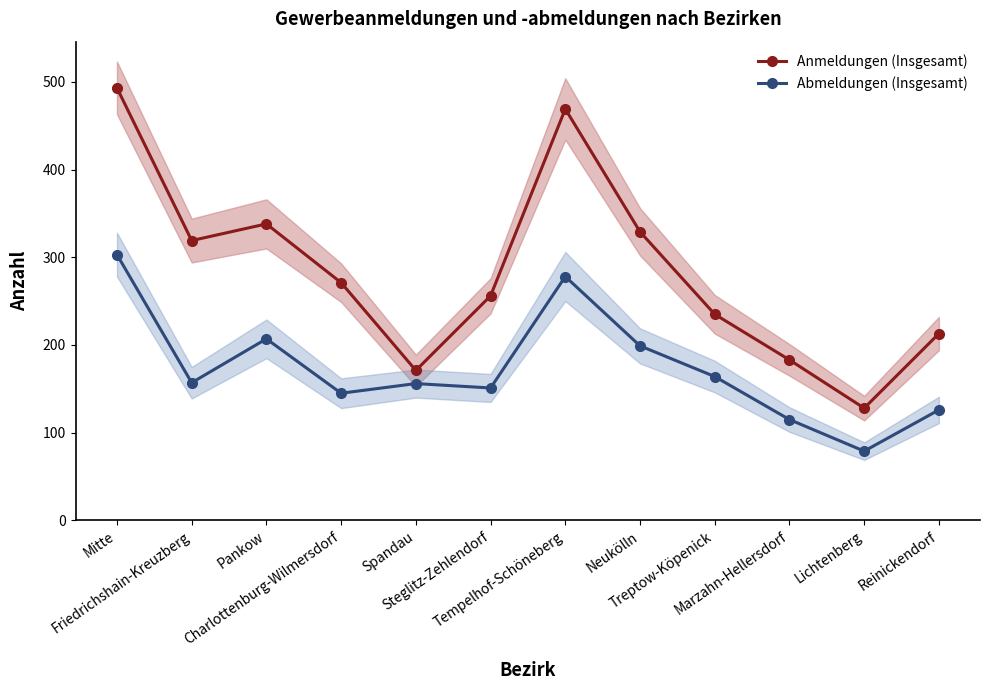

What is the label of the 5th point from the right?

Neukölln